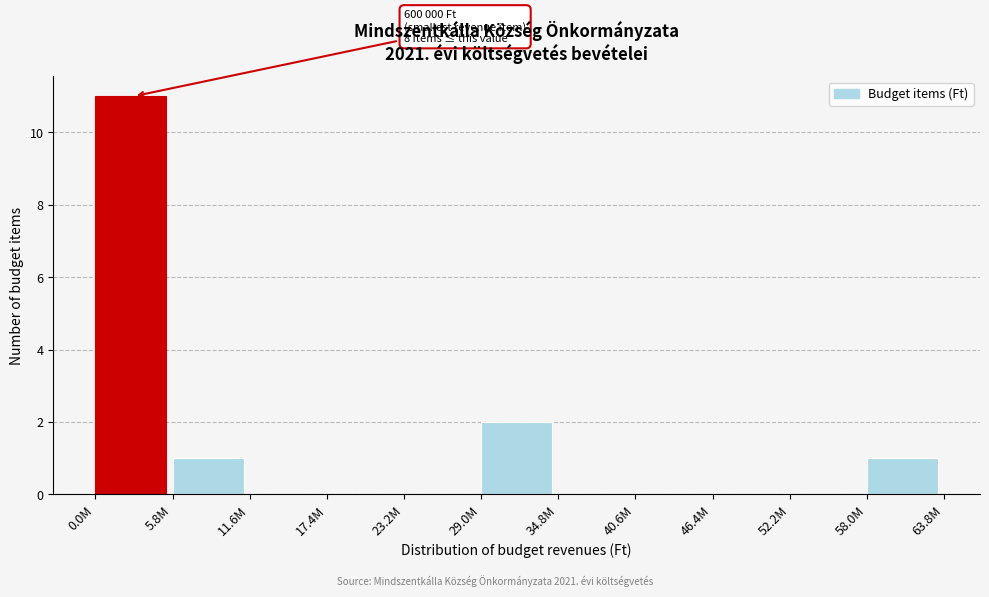

Reading right to left, what are all the values shown in this chart?

58.0M=1	52.2M=0	46.4M=0	40.6M=0	34.8M=0	29.0M=2	23.2M=0	17.4M=0	11.6M=0	5.8M=1	0.0M=11